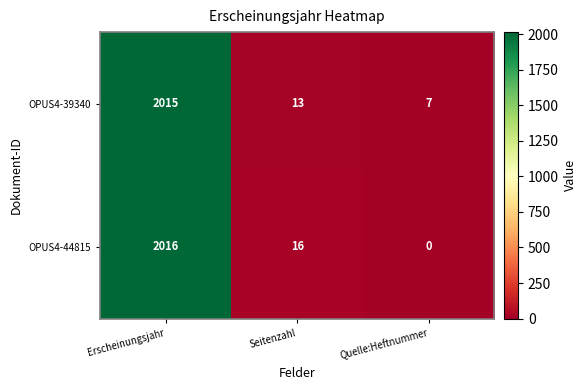

Rank the series at Seitenzahl from lowest to highest value.

OPUS4-39340, OPUS4-44815